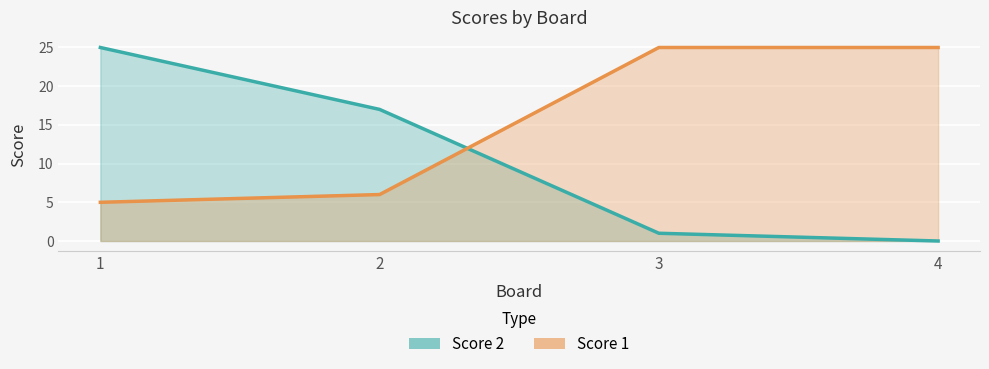

The Score 1 series shows 6 at 2. True or false?

True